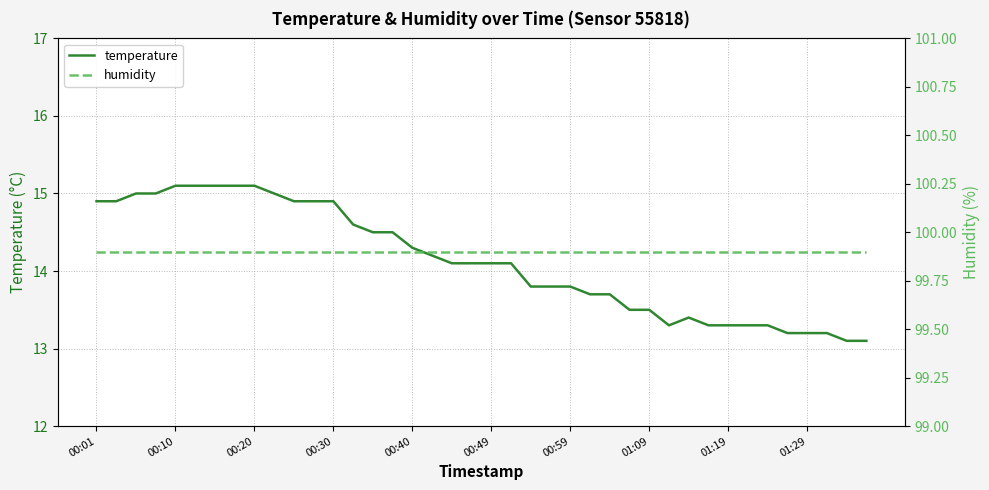

Where does the temperature series first go above 14?

00:01